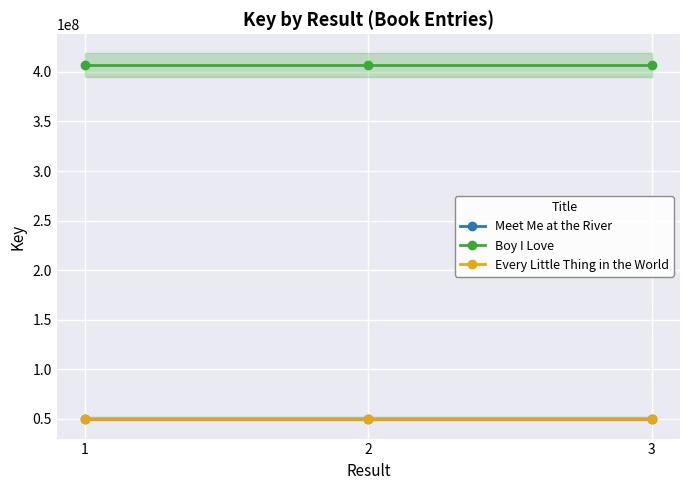

What is the maximum value for Boy I Love?

407251699